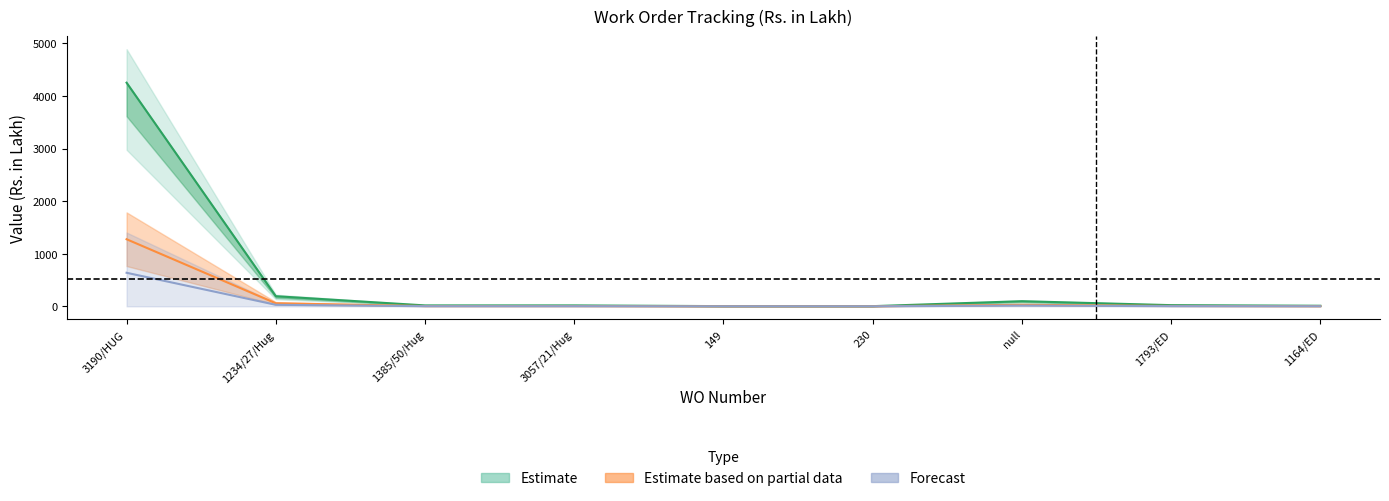

Where is Work Value nearest to the value 2127?

1234/27/Hug